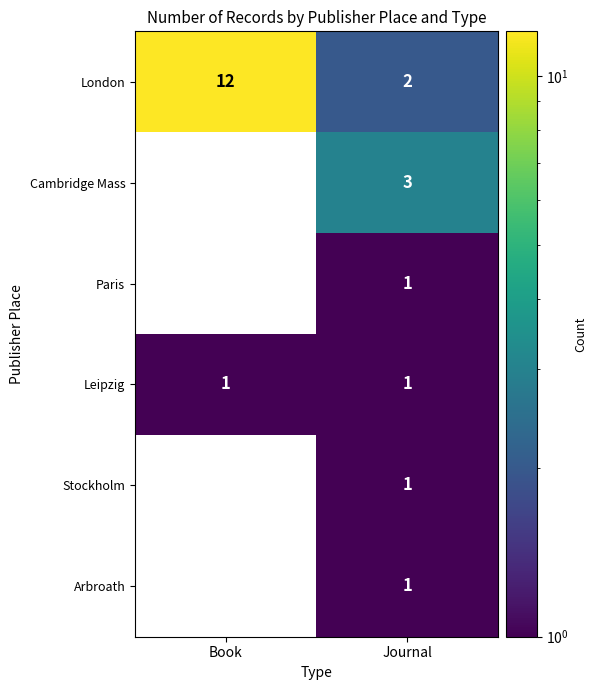

Which series has the largest total across all categories?

London